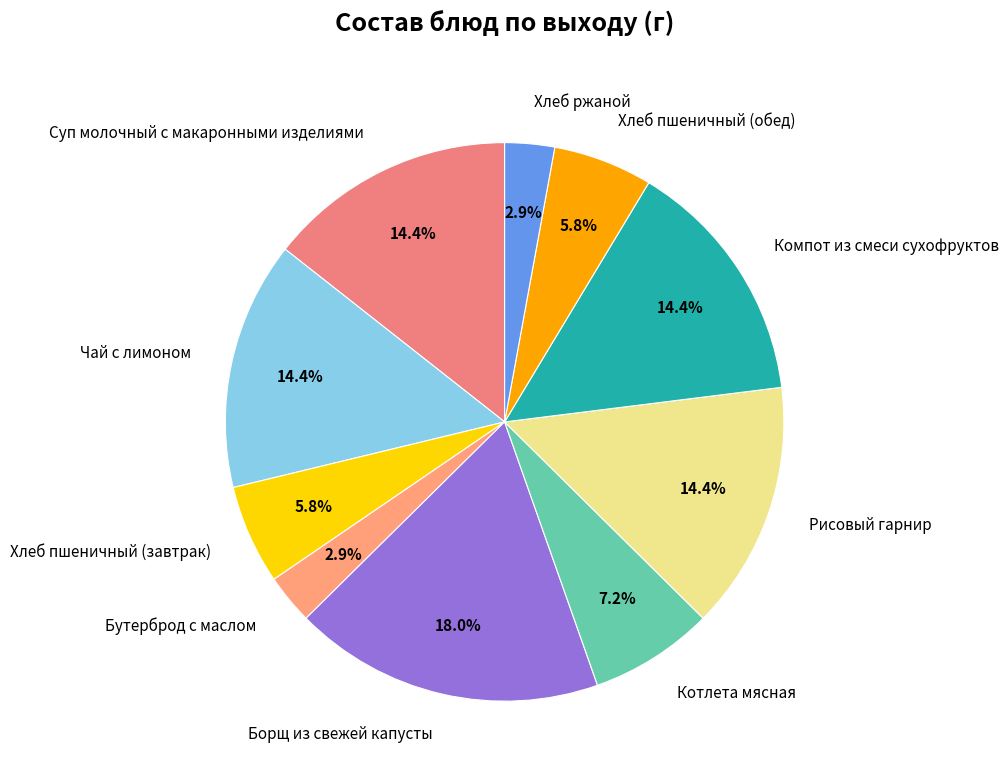

What percentage is the Суп молочный с макаронными изделиями slice, to the nearest percent?

14%